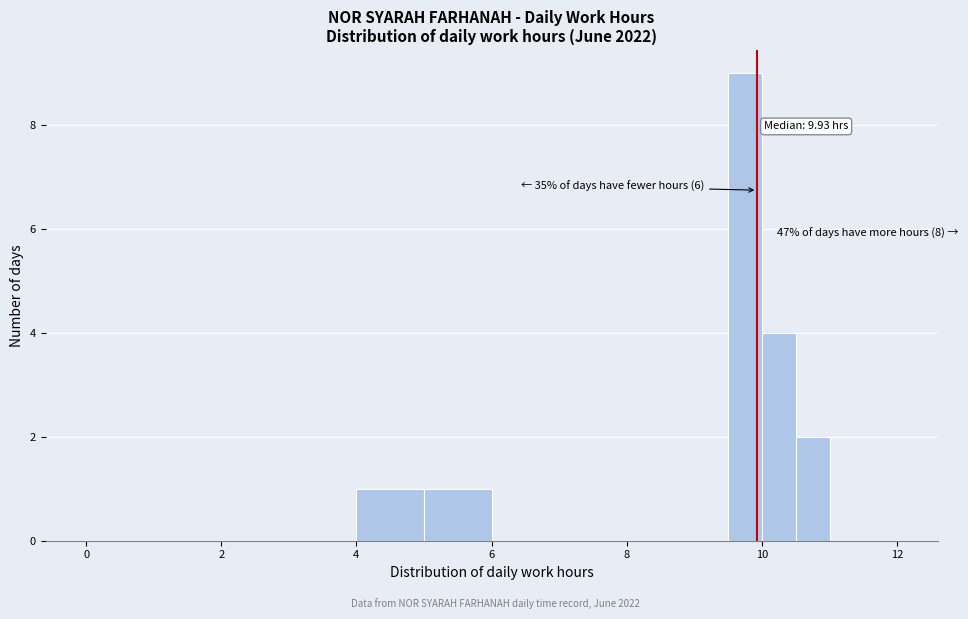

Around what value on the x-axis is the tallest bar? Give the approximate position of its centre, as read against the axis.

9.8